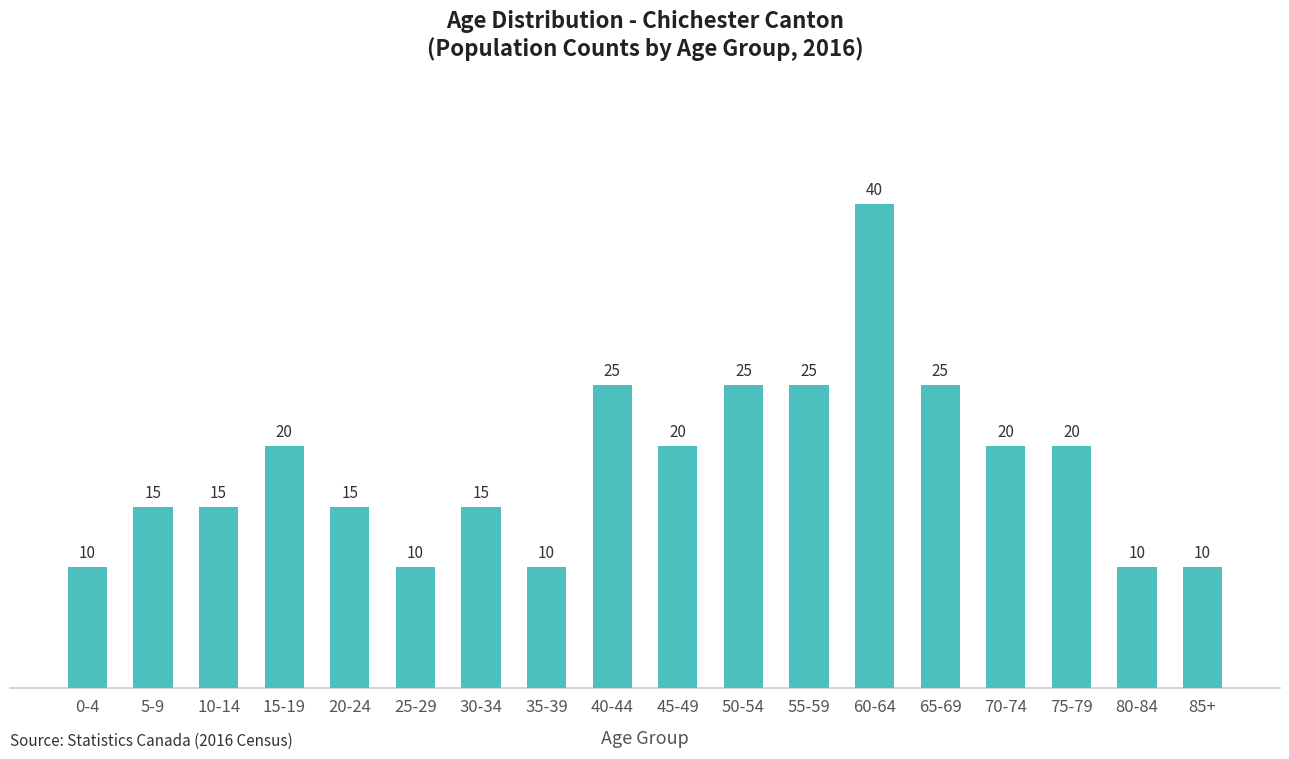

Reading left to right, what are all the values shown in this chart?

10	15	15	20	15	10	15	10	25	20	25	25	40	25	20	20	10	10